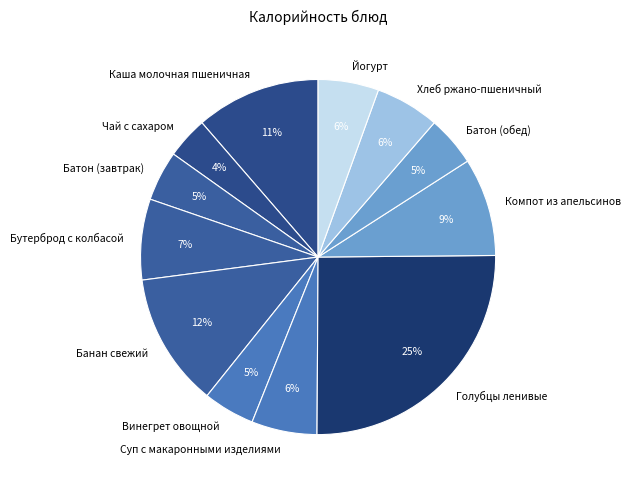

Is Каша молочная пшеничная the majority of the pie?

No